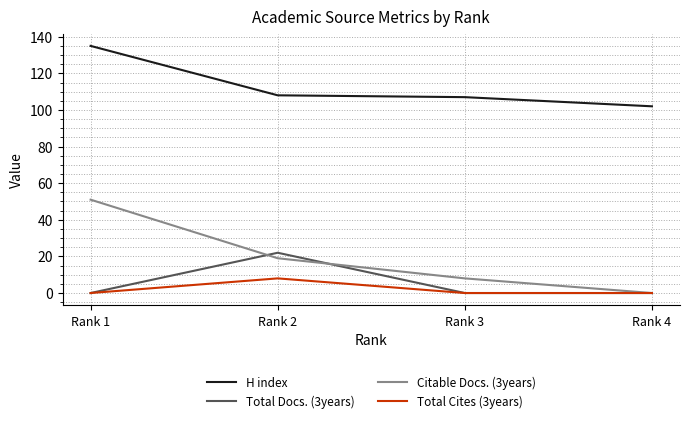

What is the difference between the Citable Docs. (3years) values at Rank 1 and Rank 3?

43